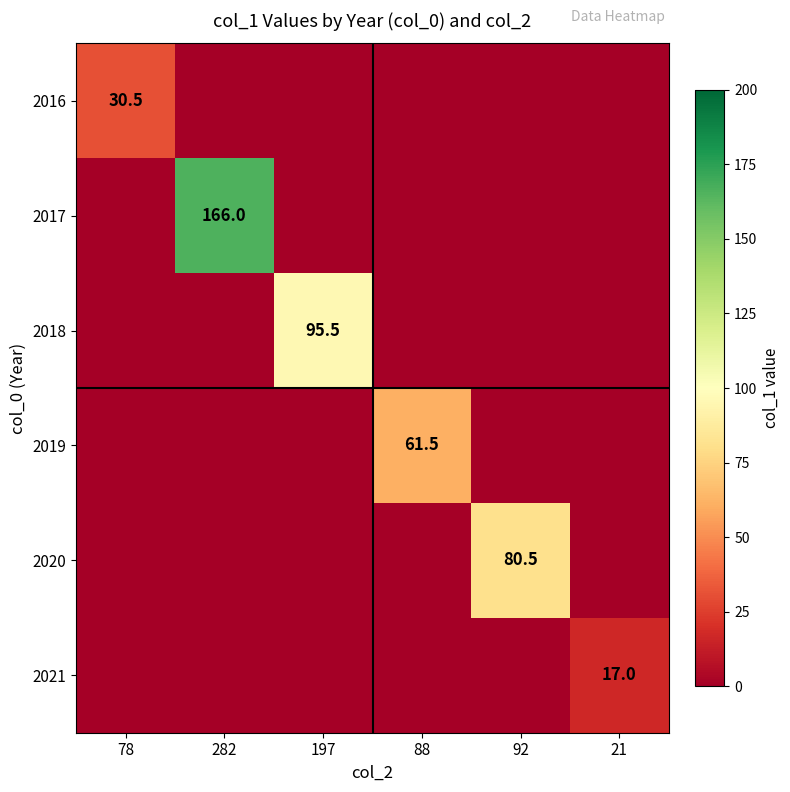

The 2018 series shows 53.4 at 197. True or false?

False